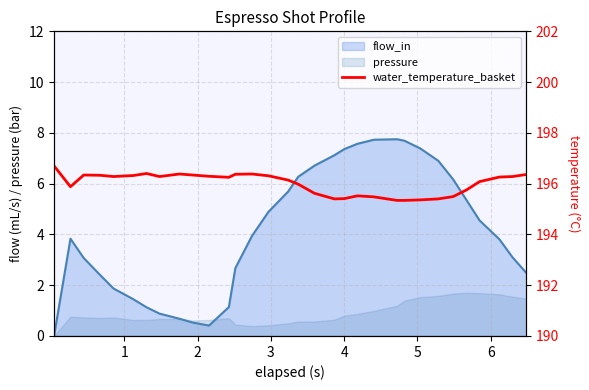

Where is the first local maximum?

2